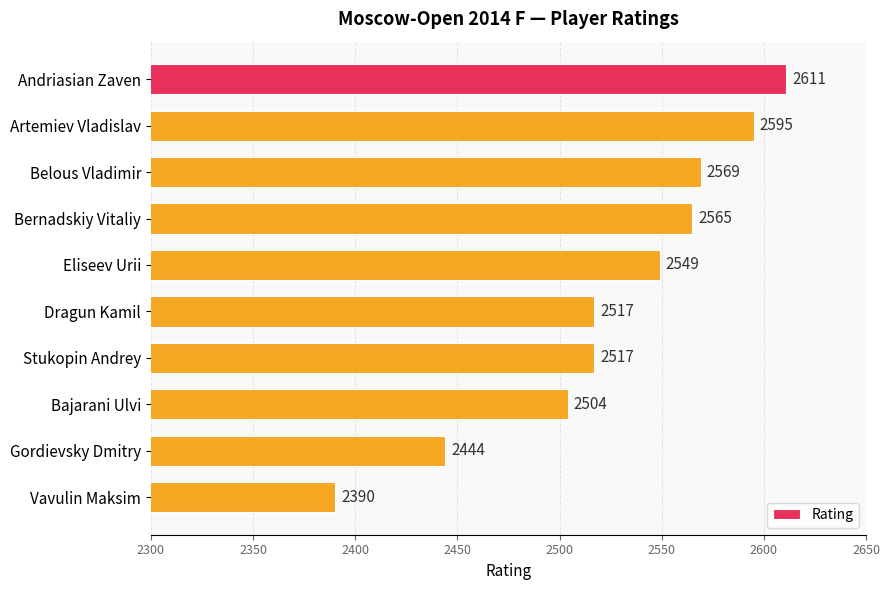

Approximately how many times larger is the value at Artemiev Vladislav compared to Andriasian Zaven?

1.0